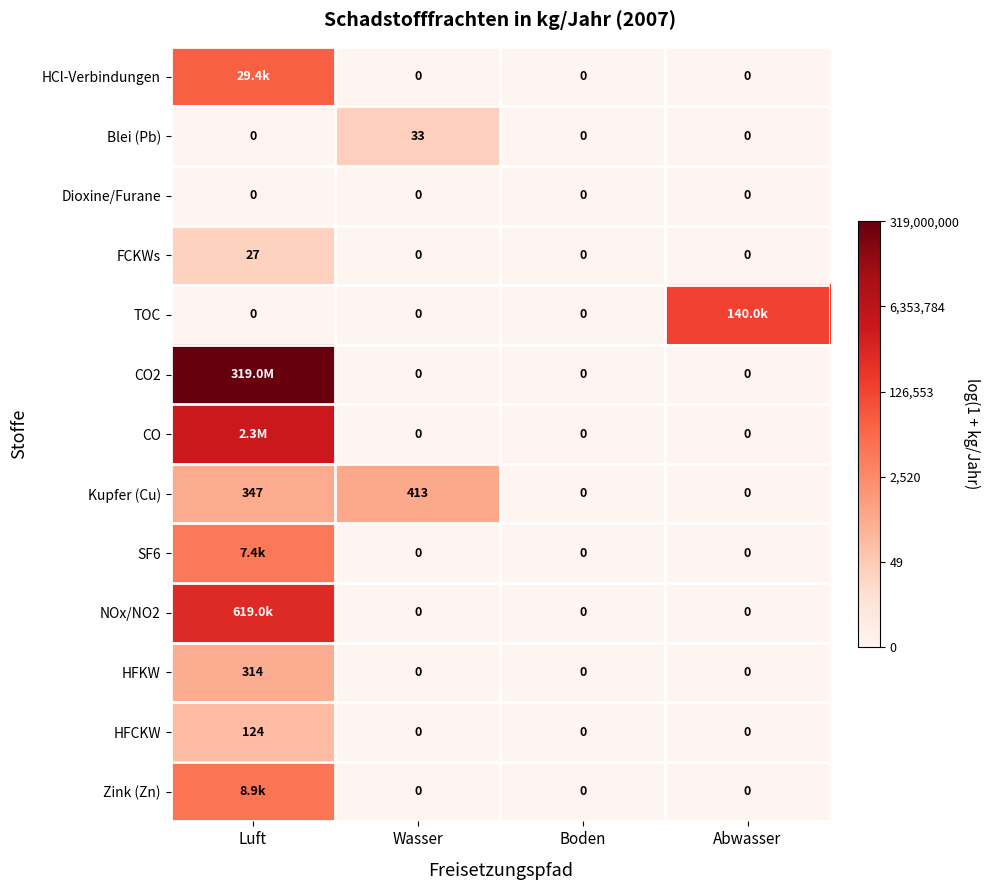

Count the number of data series in this chart.

13